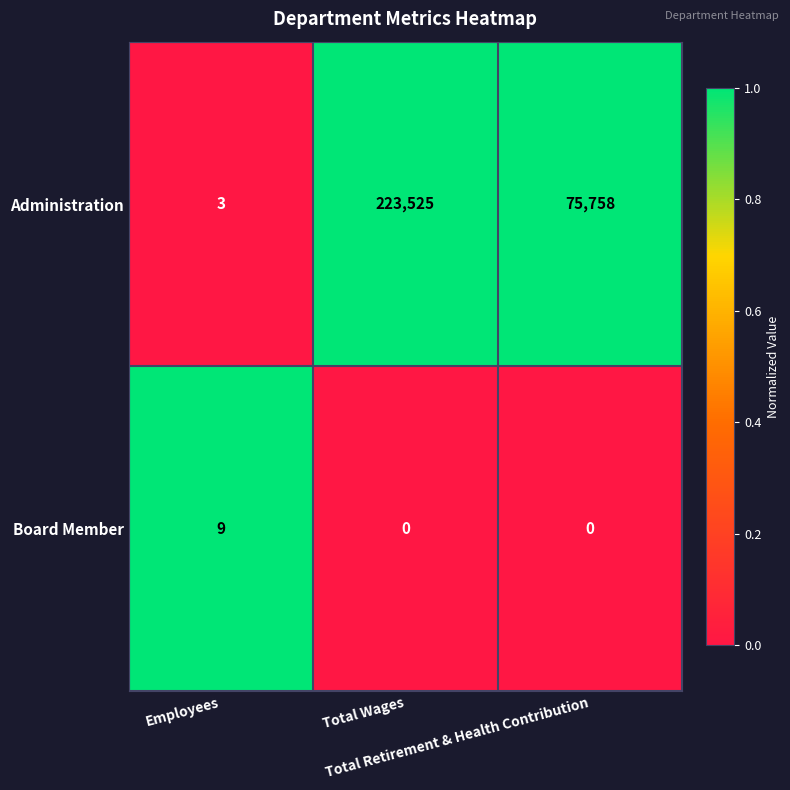

What is the difference between the highest and lowest values at Employees?

6